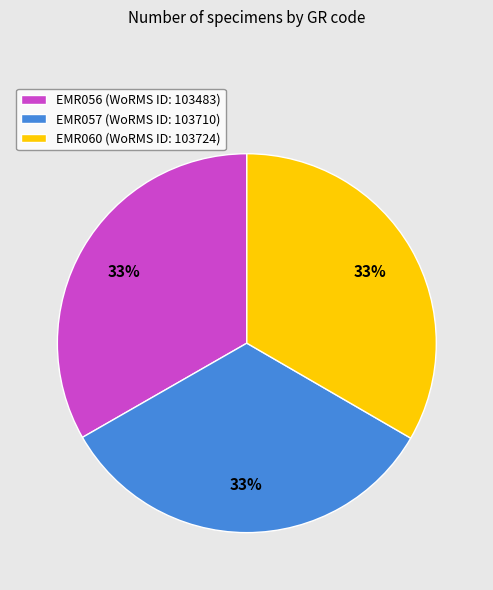

Is there a majority slice in this chart?

No